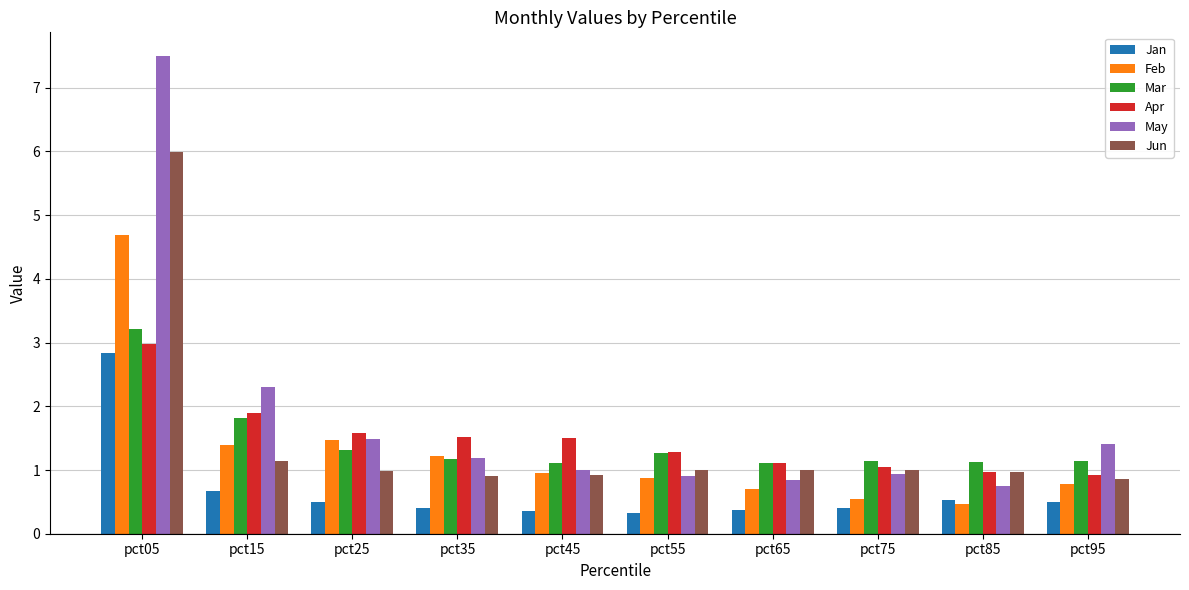

What is the total value across all series at pct65?

5.1